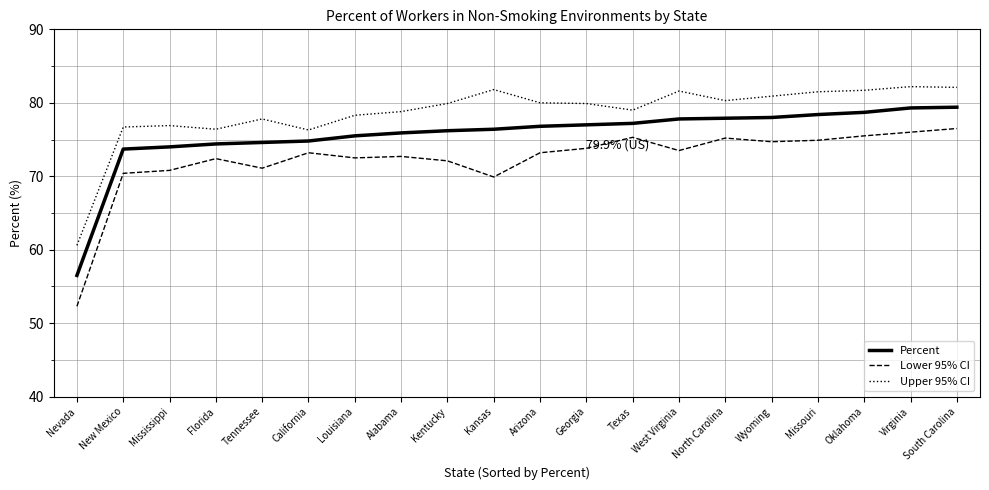

What is the minimum value shown in the chart?

52.3